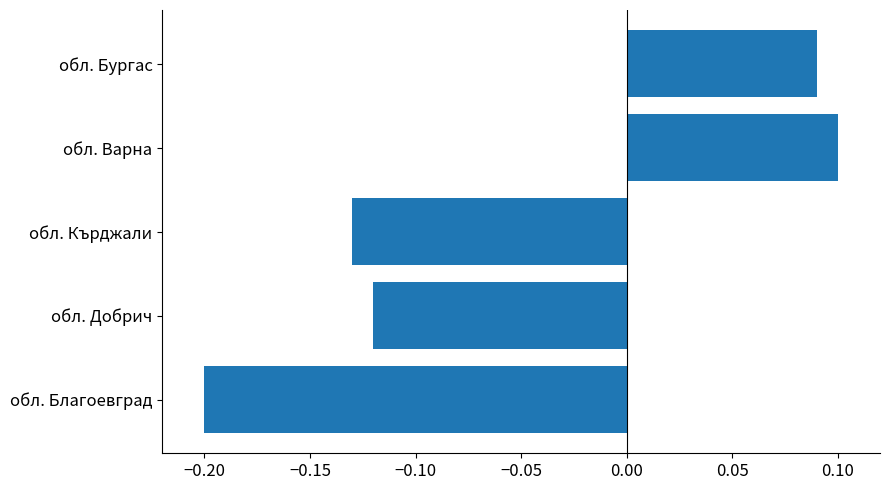

The value at обл. Бургас is 0.1. True or false?

True